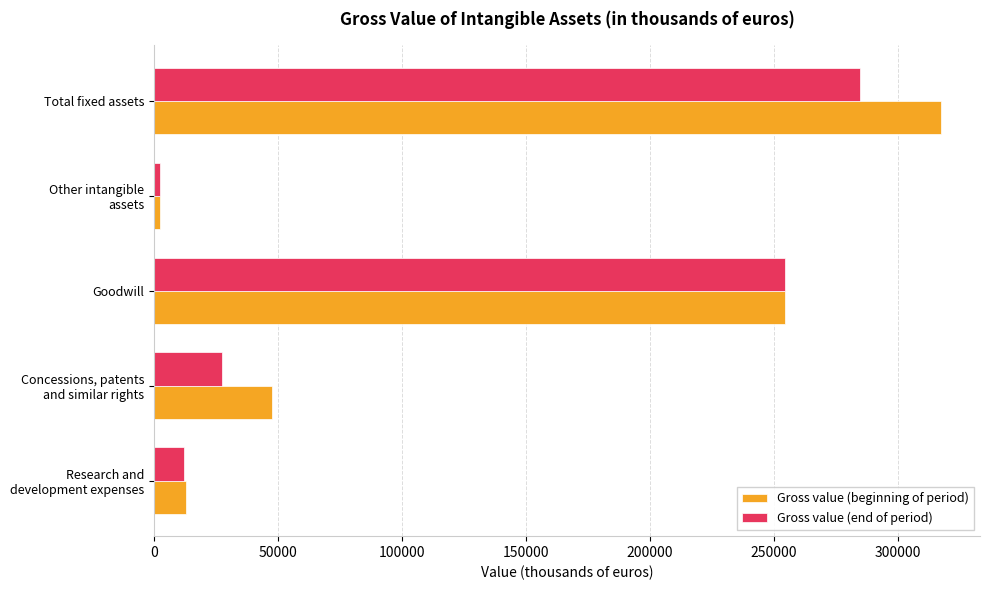

What is the difference between the maximum and minimum values in the Gross value (end of period) series?

282373